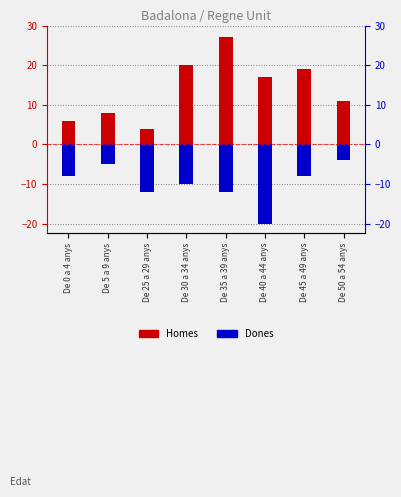

What is the minimum value for Homes?

4